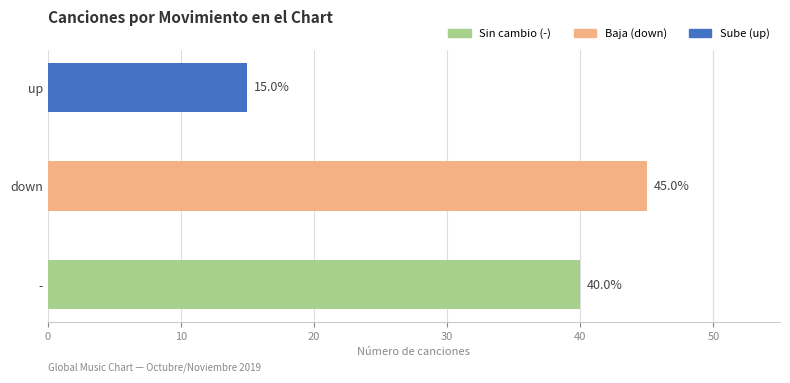

How many distinct data groups are displayed?

1